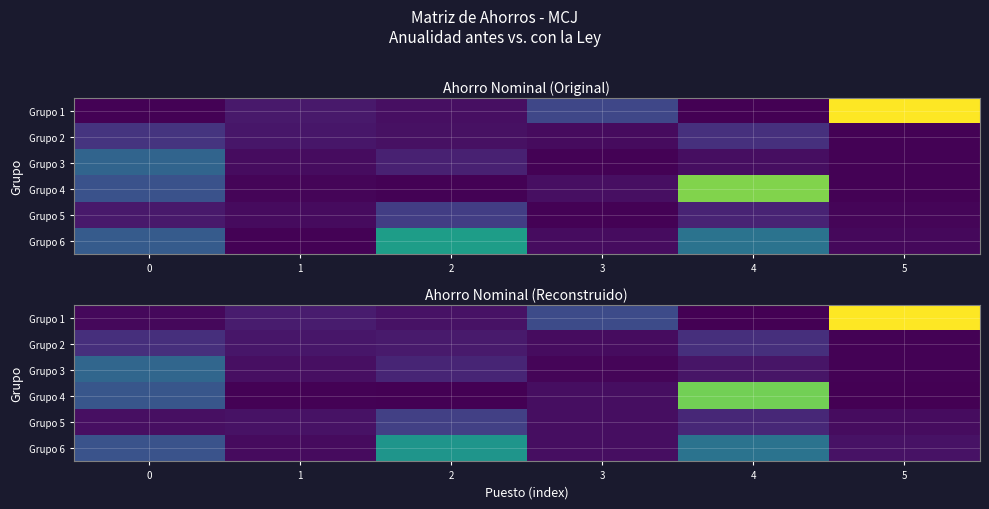

The Grupo 6 series shows 73.4 at 3. True or false?

False